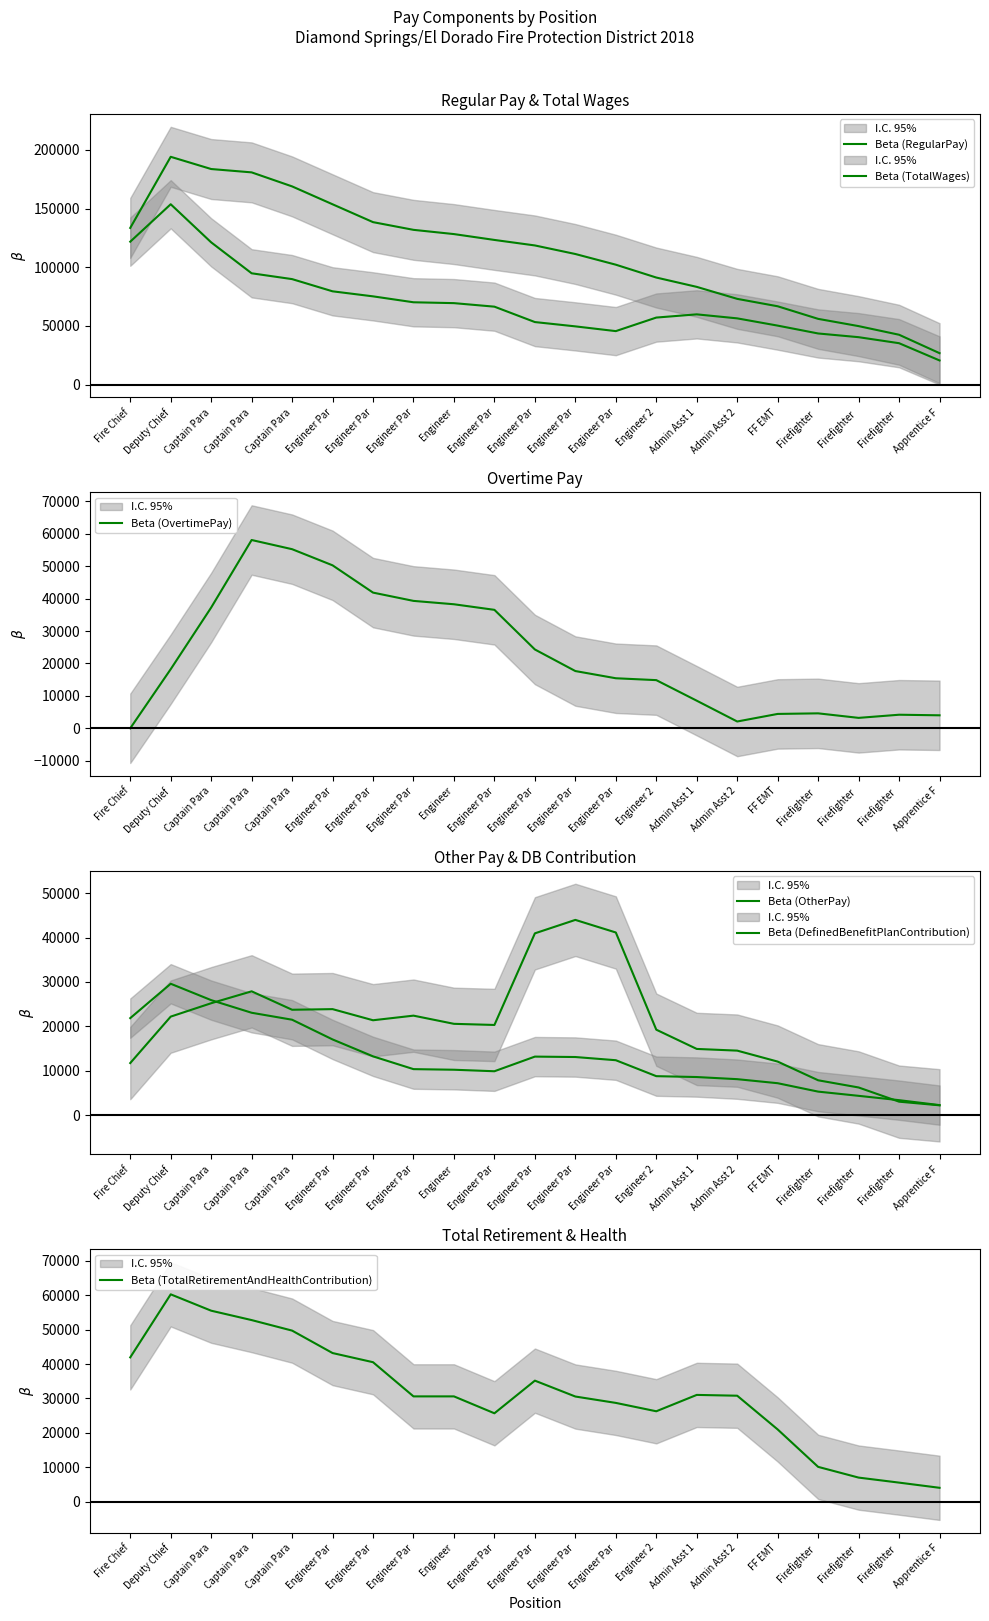

What is the highest value of the Beta (OtherPay) series?

43991.3